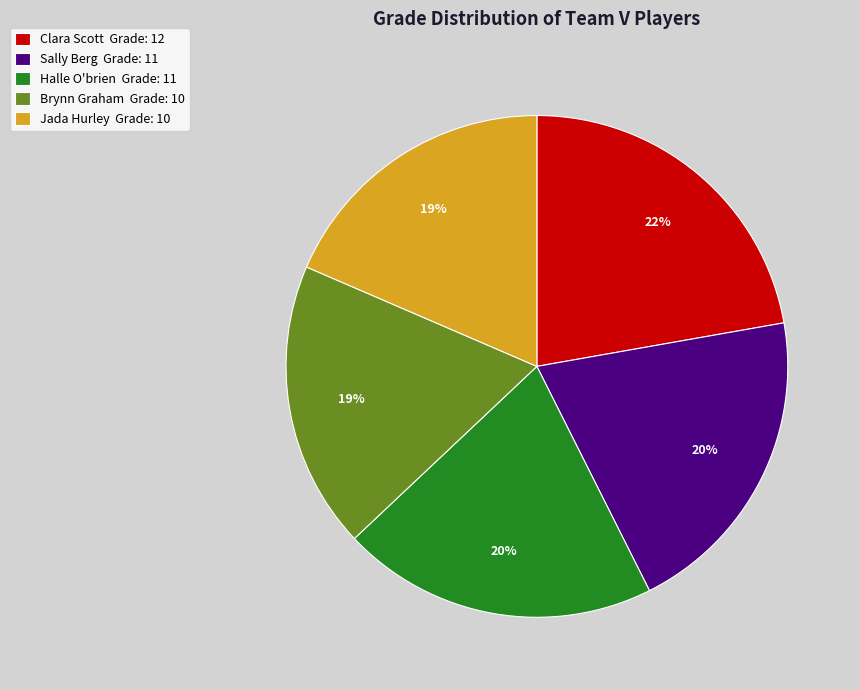

Between Jada Hurley Grade: 10 and Halle O'brien Grade: 11, which is larger?

Halle O'brien Grade: 11